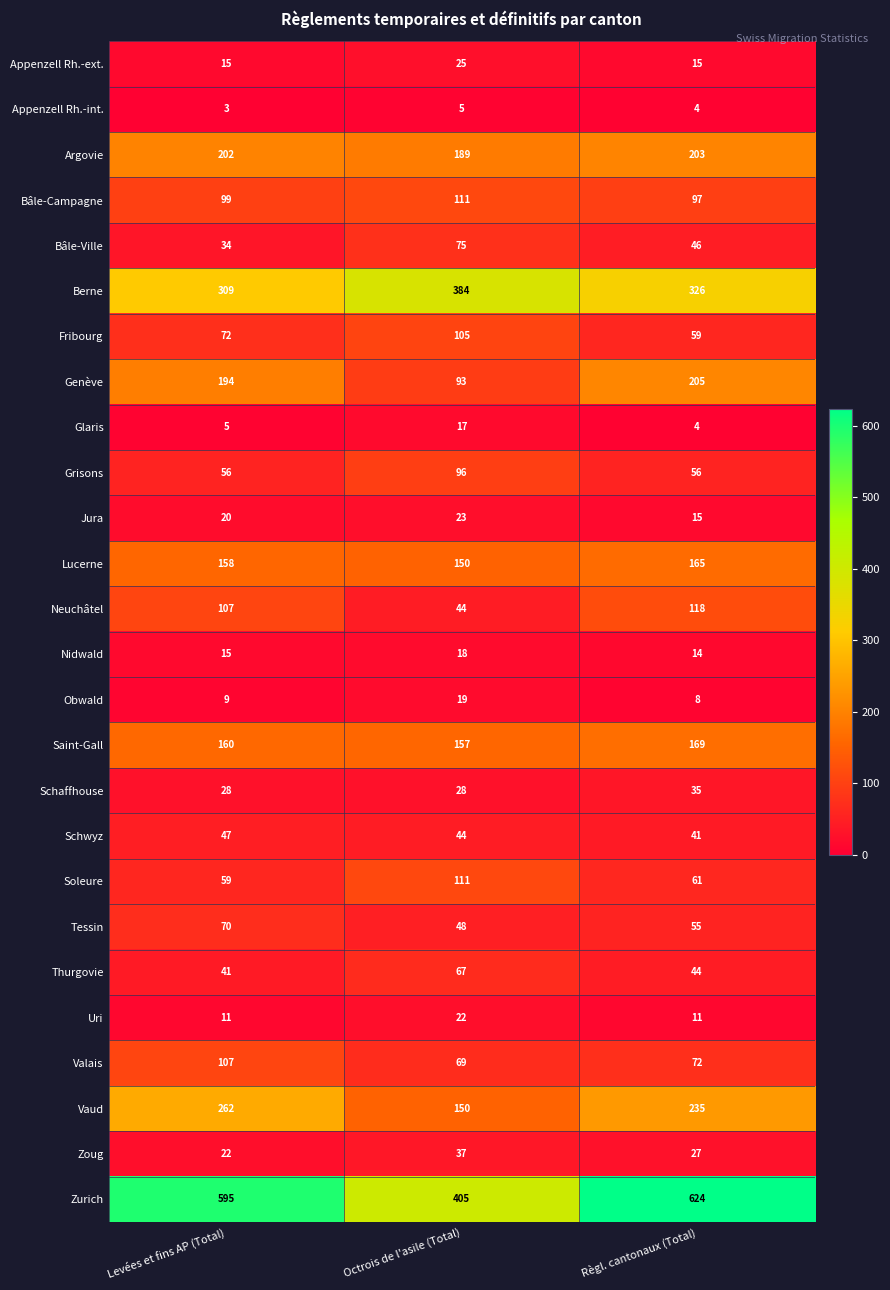

Which series has the largest total across all categories?

Zurich